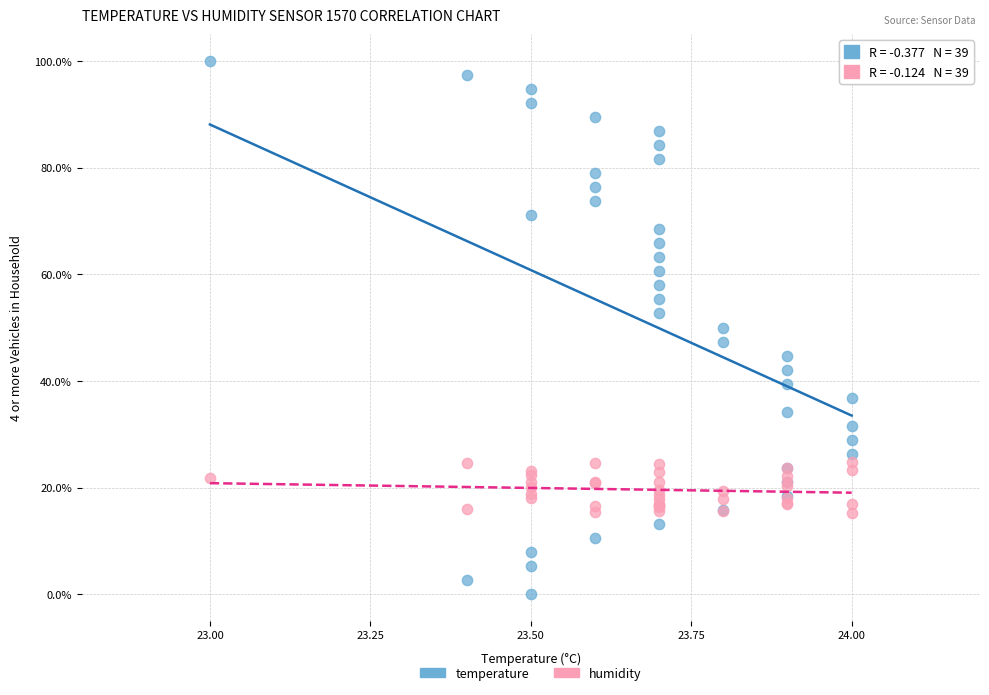

Which series has the widest spread of Y values?

temperature